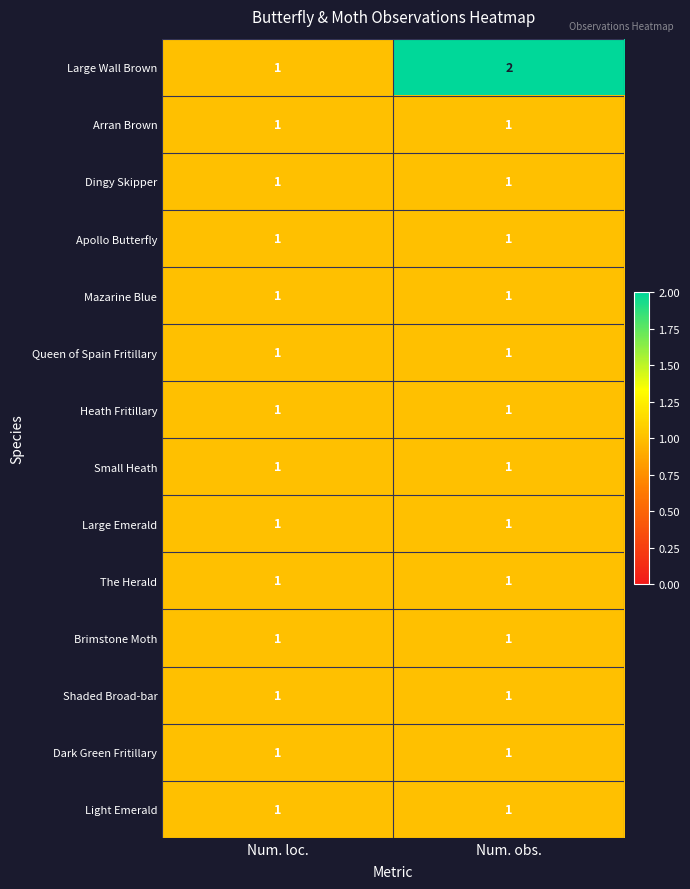

Which series changed the most between Num. loc. and Num. obs.?

Large Wall Brown